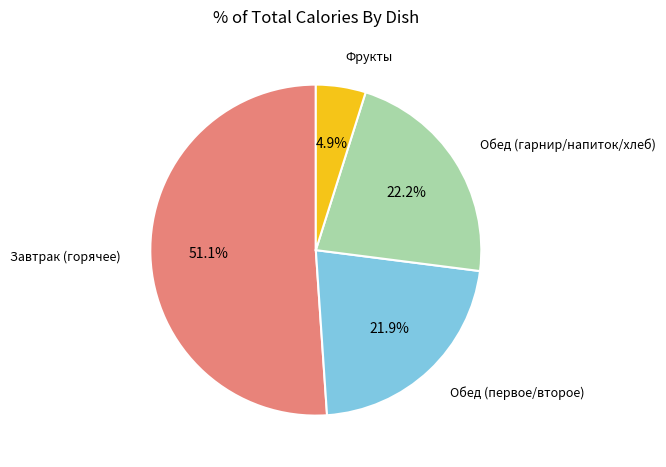

Is there a majority slice in this chart?

Yes